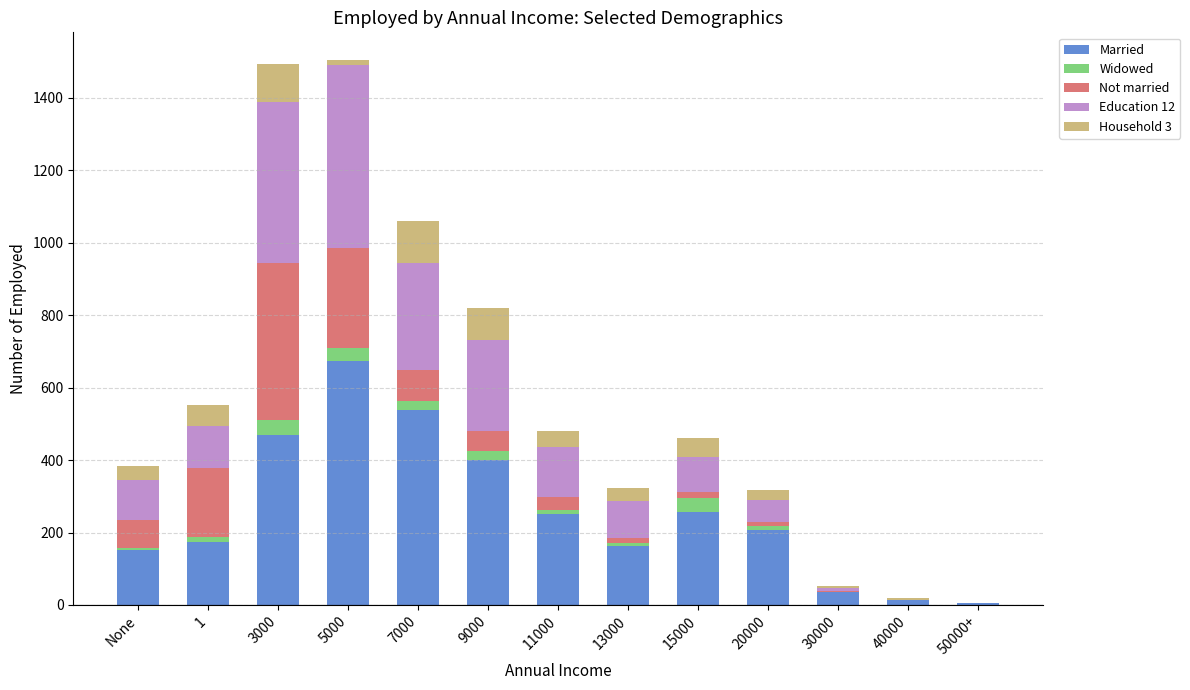

True or false: Married has a value of 470 at 3000.

True